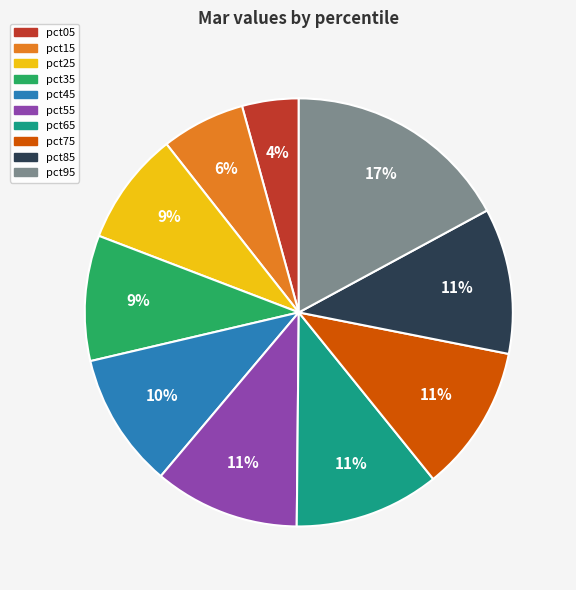

To the nearest percent, what percentage of the pie is pct25?

9%